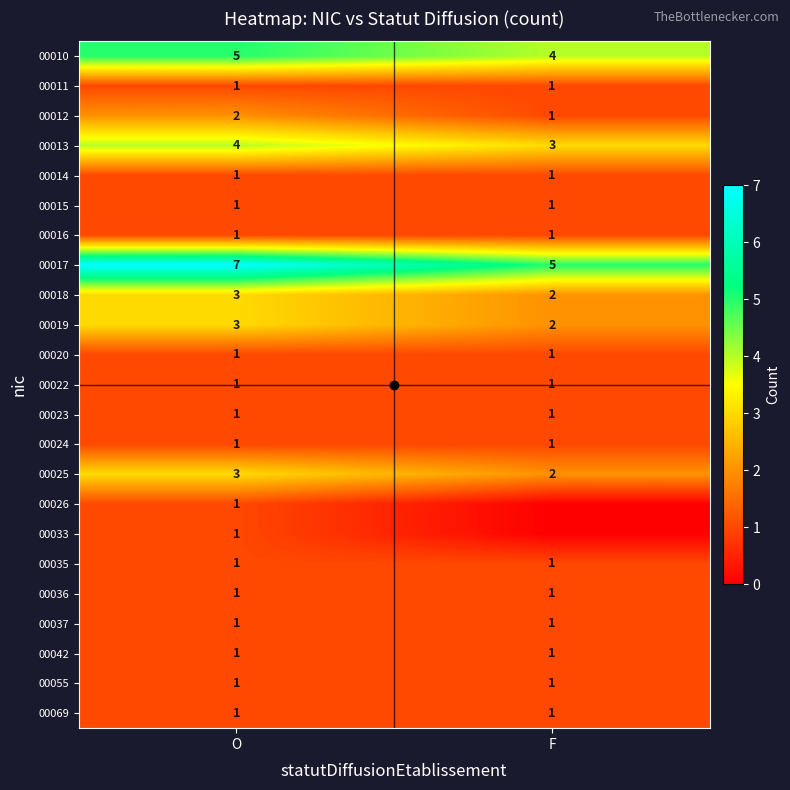

Which label corresponds to the smallest value in the chart?

F